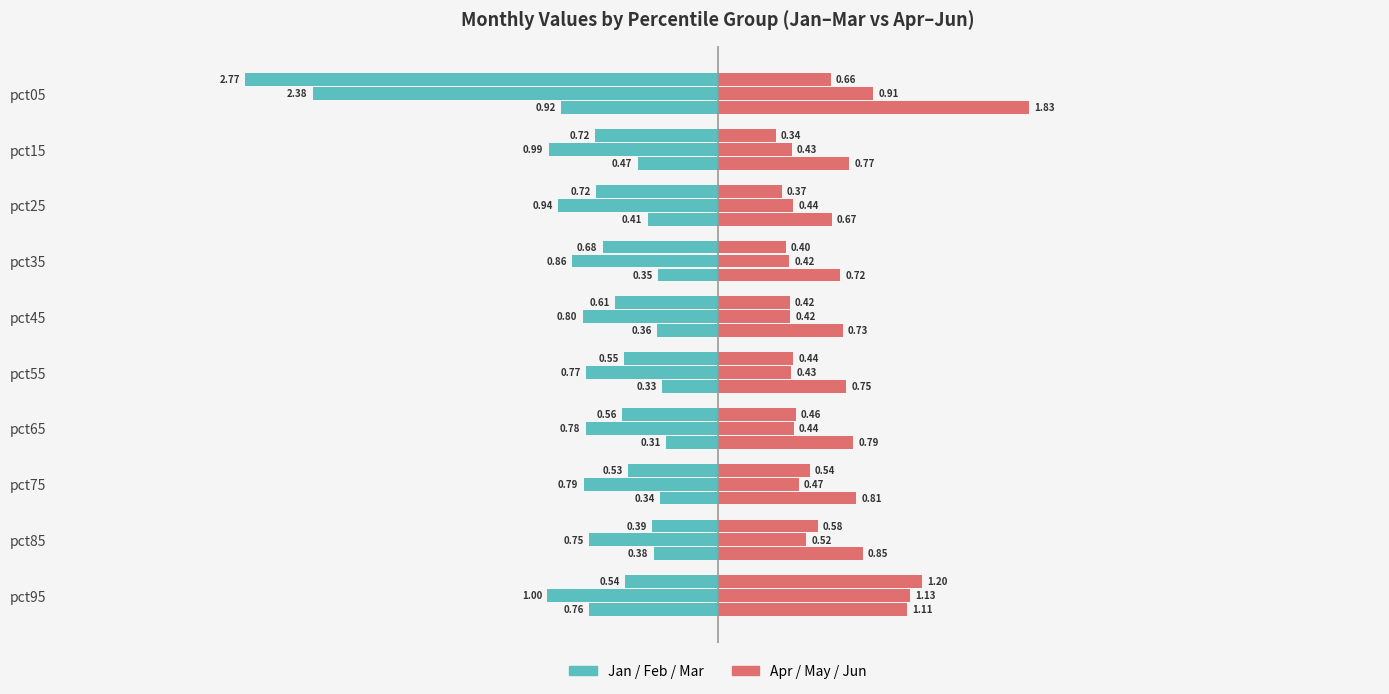

At how many categories does at least one series exceed 0?

10